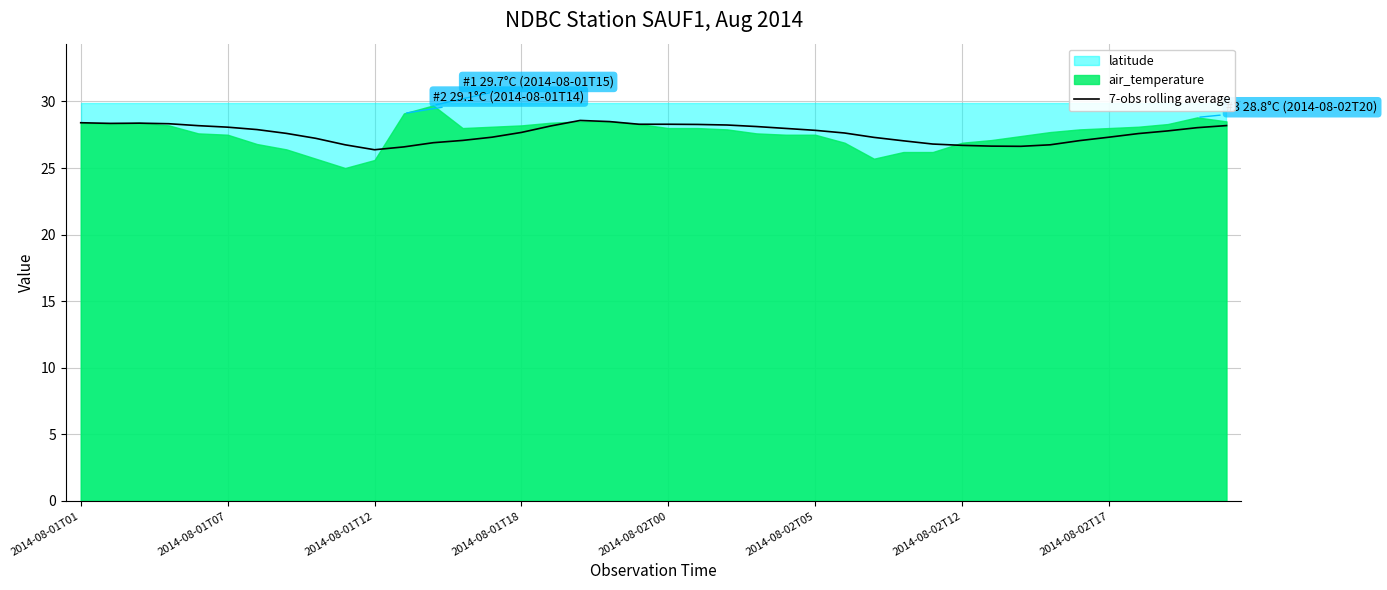

True or false: 7-obs rolling average has a value of 27.3 at 2014-08-02T17.

True